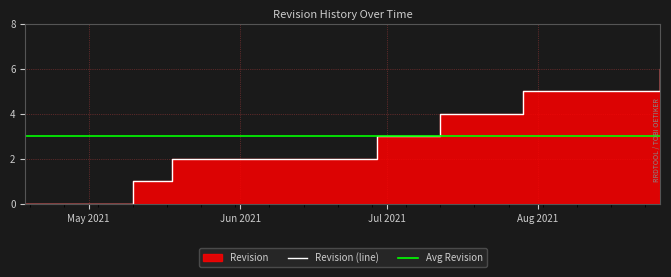

What is the change in value from 2021-07-12 to 2021-07-29?

+1